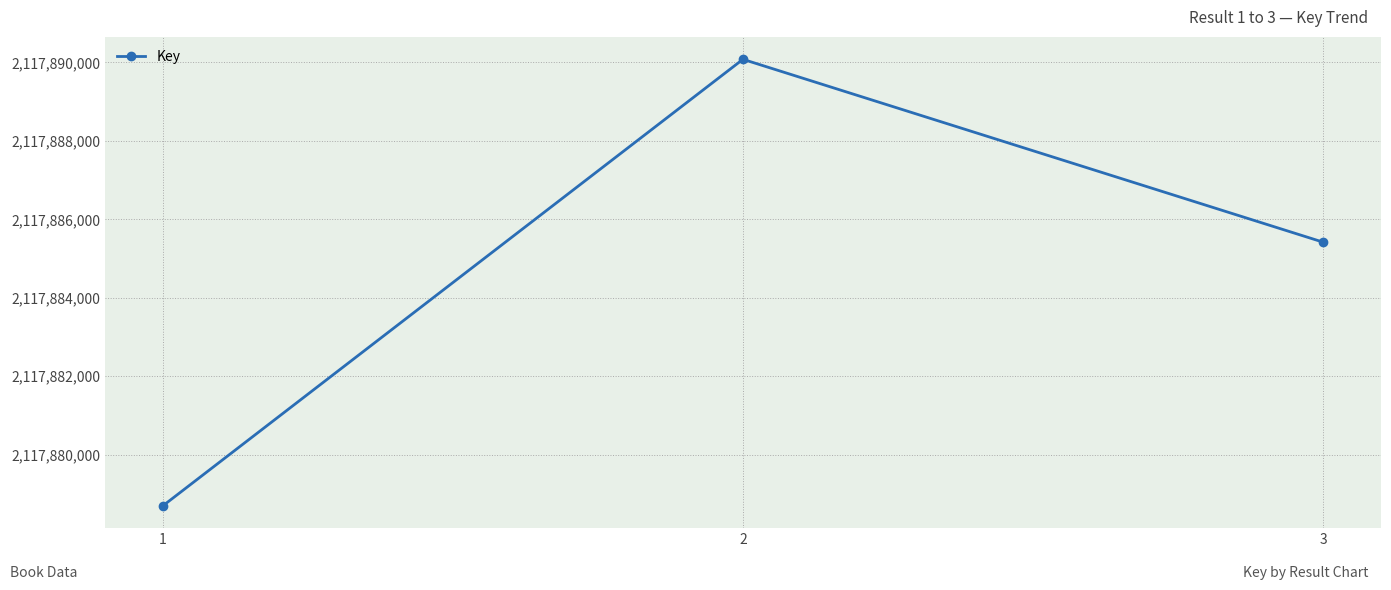

What value does the data have at 2?

2117890078